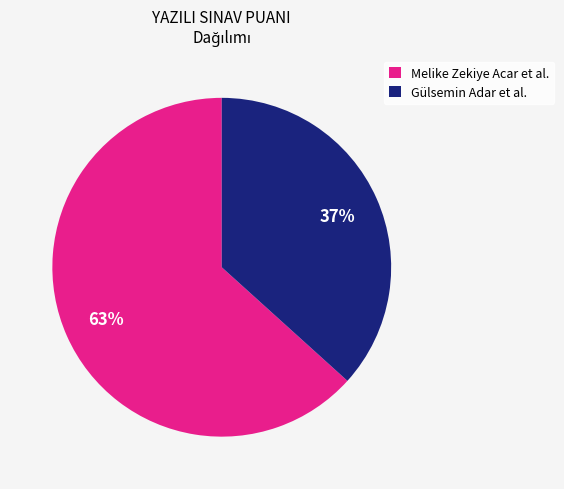

Which slice is the largest?

Melike Zekiye Acar et al.